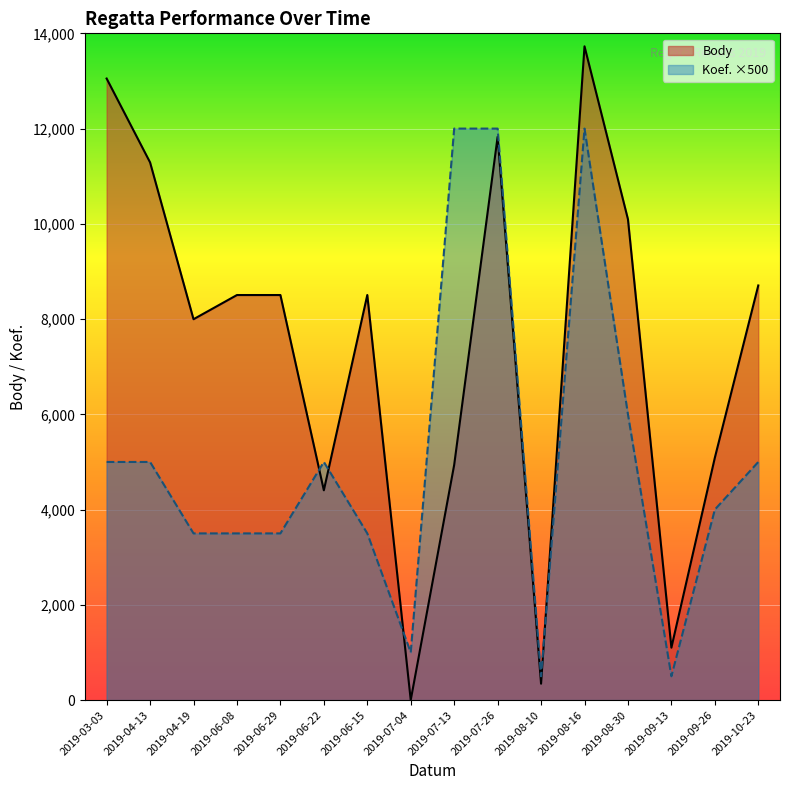

What is the sum of the Body values at 2019-10-23 and 2019-03-03?

21757